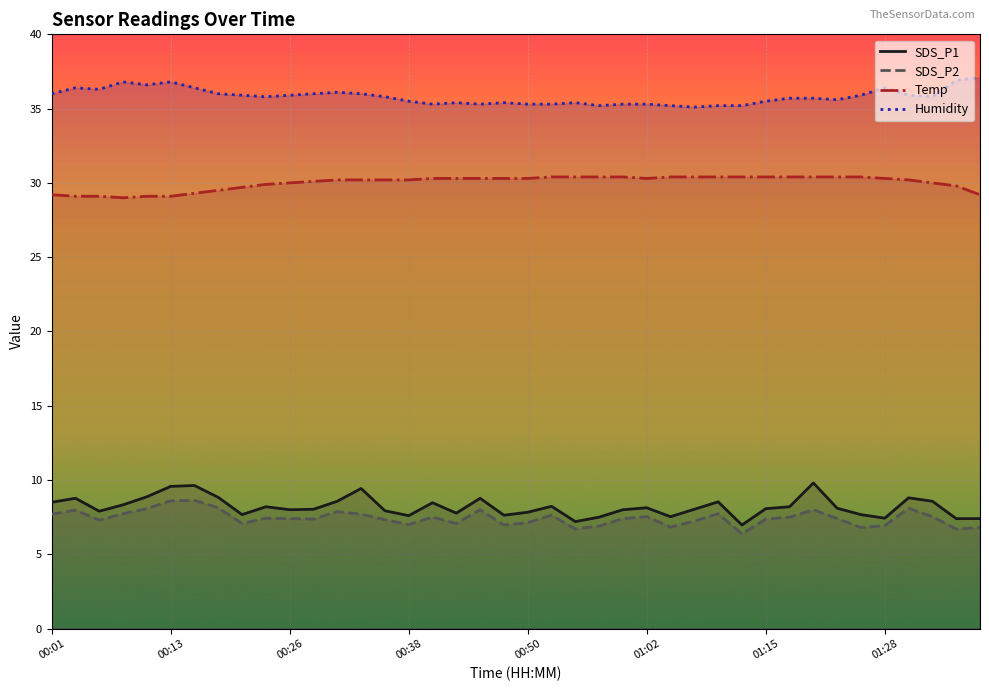

Reading left to right, list all the values displayed in this chart.

SDS_P1: 00:01=8.5	00:04=8.8	00:06=7.9	00:09=8.3	00:11=8.9	00:13=9.6	00:16=9.6	00:18=8.8	00:21=7.7	00:23=8.2	00:26=8.0	00:28=8.0	00:30=8.6	00:33=9.4	00:35=7.9	00:38=7.6	00:40=8.5	00:43=7.8	00:45=8.8	00:48=7.6	00:50=7.8	00:52=8.2	00:55=7.2	00:57=7.5	01:00=8.0	01:02=8.1	01:05=7.5	01:07=8.0	01:10=8.5	01:13=7.0	01:15=8.1	01:18=8.2	01:20=9.8	01:23=8.1	01:25=7.7	01:28=7.4	01:30=8.8	01:33=8.6	01:35=7.4	01:38=7.4
SDS_P2: 00:01=7.7	00:04=8.0	00:06=7.3	00:09=7.7	00:11=8.1	00:13=8.6	00:16=8.6	00:18=8.1	00:21=7.1	00:23=7.4	00:26=7.4	00:28=7.4	00:30=7.9	00:33=7.7	00:35=7.3	00:38=7.0	00:40=7.5	00:43=7.1	00:45=8.0	00:48=7.0	00:50=7.1	00:52=7.6	00:55=6.7	00:57=6.9	01:00=7.4	01:02=7.5	01:05=6.8	01:07=7.2	01:10=7.7	01:13=6.4	01:15=7.4	01:18=7.5	01:20=8.0	01:23=7.4	01:25=6.8	01:28=6.9	01:30=8.1	01:33=7.5	01:35=6.7	01:38=6.8
Temp: 00:01=29.2	00:04=29.1	00:06=29.1	00:09=29.0	00:11=29.1	00:13=29.1	00:16=29.3	00:18=29.5	00:21=29.7	00:23=29.9	00:26=30.0	00:28=30.1	00:30=30.2	00:33=30.2	00:35=30.2	00:38=30.2	00:40=30.3	00:43=30.3	00:45=30.3	00:48=30.3	00:50=30.3	00:52=30.4	00:55=30.4	00:57=30.4	01:00=30.4	01:02=30.3	01:05=30.4	01:07=30.4	01:10=30.4	01:13=30.4	01:15=30.4	01:18=30.4	01:20=30.4	01:23=30.4	01:25=30.4	01:28=30.3	01:30=30.2	01:33=30.0	01:35=29.8	01:38=29.2
Humidity: 00:01=36.0	00:04=36.4	00:06=36.3	00:09=36.8	00:11=36.6	00:13=36.8	00:16=36.4	00:18=36.0	00:21=35.9	00:23=35.8	00:26=35.9	00:28=36.0	00:30=36.1	00:33=36.0	00:35=35.8	00:38=35.5	00:40=35.3	00:43=35.4	00:45=35.3	00:48=35.4	00:50=35.3	00:52=35.3	00:55=35.4	00:57=35.2	01:00=35.3	01:02=35.3	01:05=35.2	01:07=35.1	01:10=35.2	01:13=35.2	01:15=35.5	01:18=35.7	01:20=35.7	01:23=35.6	01:25=35.9	01:28=36.4	01:30=35.9	01:33=35.8	01:35=36.9	01:38=37.1